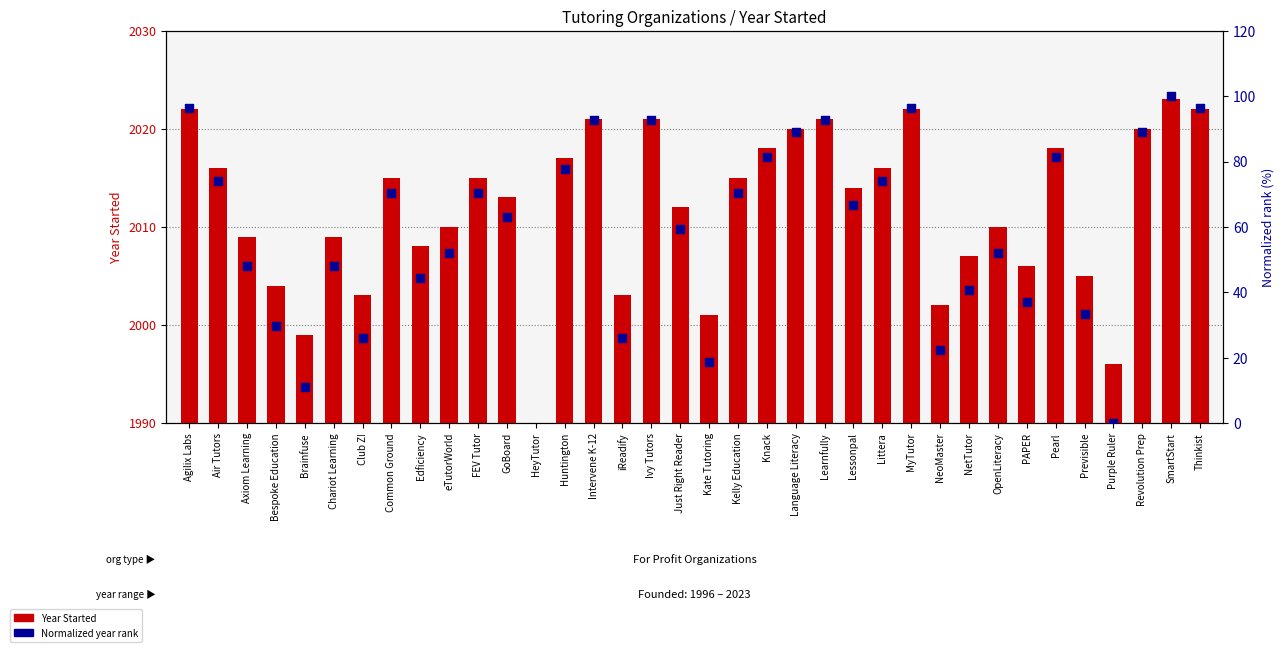

At how many categories does at least one series exceed 70?

17